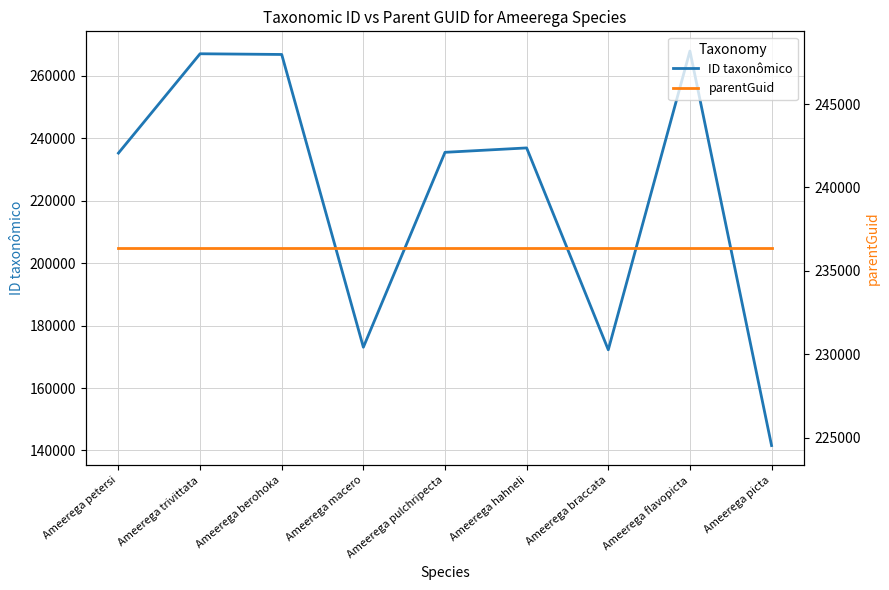

Which series has the largest total across all categories?

parentGuid